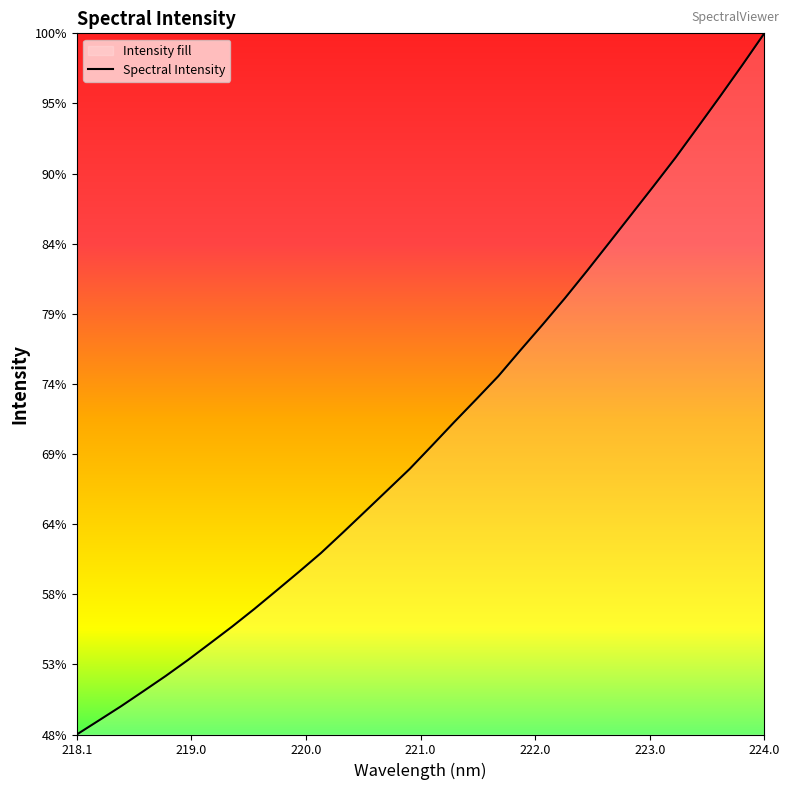

How many lines are shown in the chart?

1